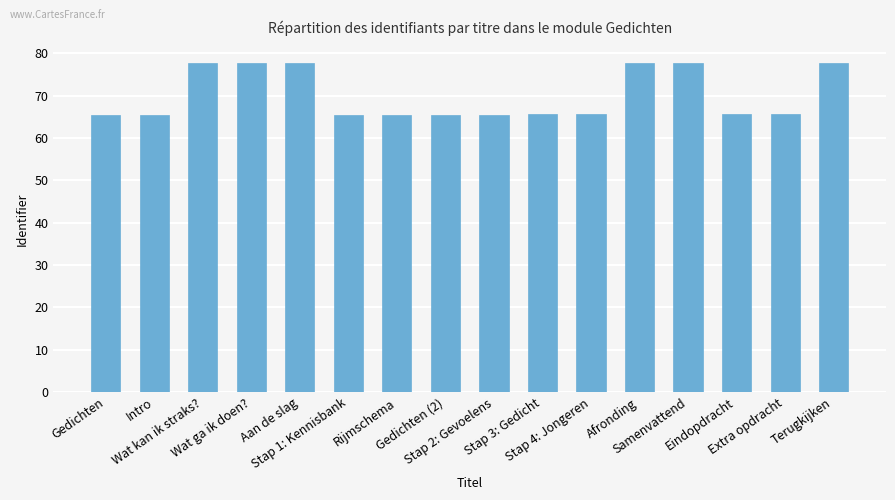

How many bars are there in total?

16